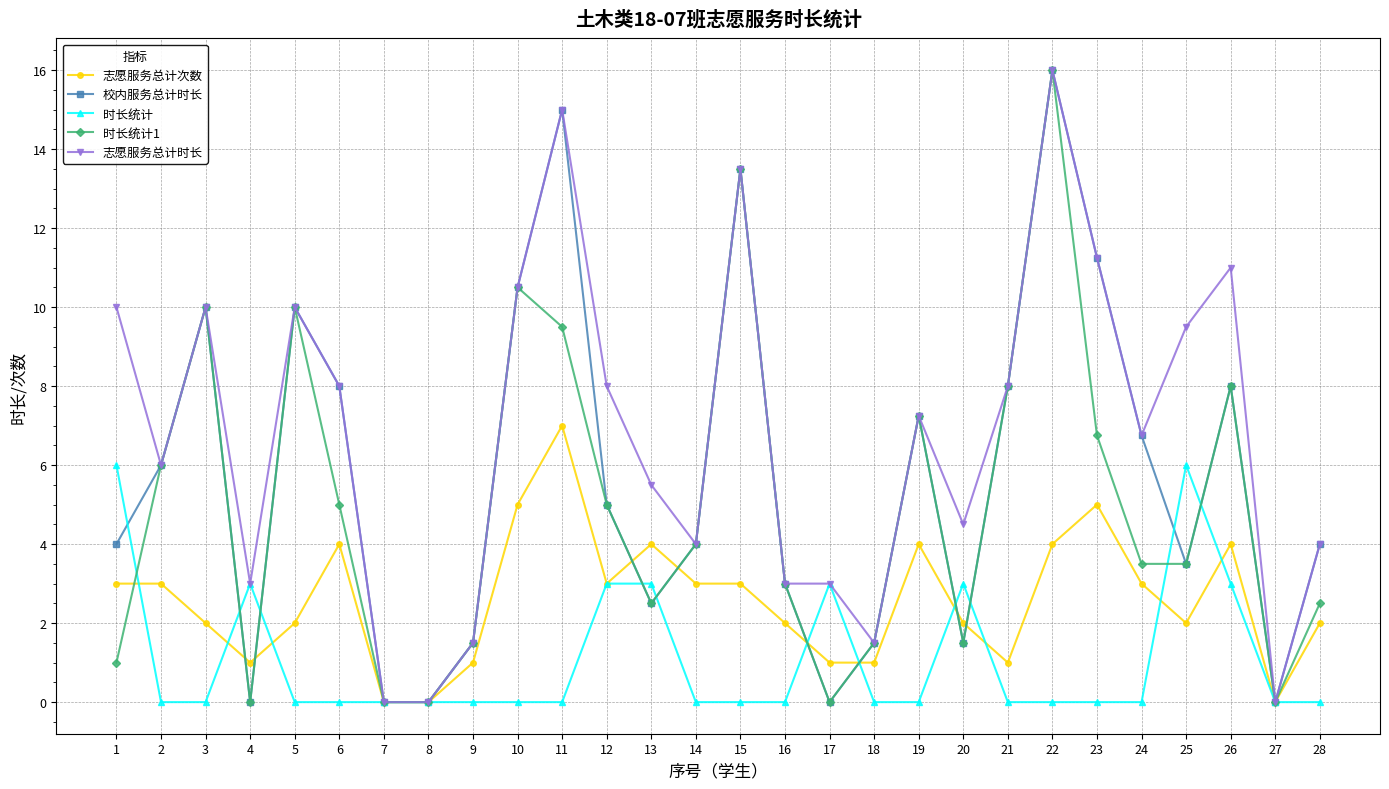

Does the chart display data point markers on the line(s)?

Yes